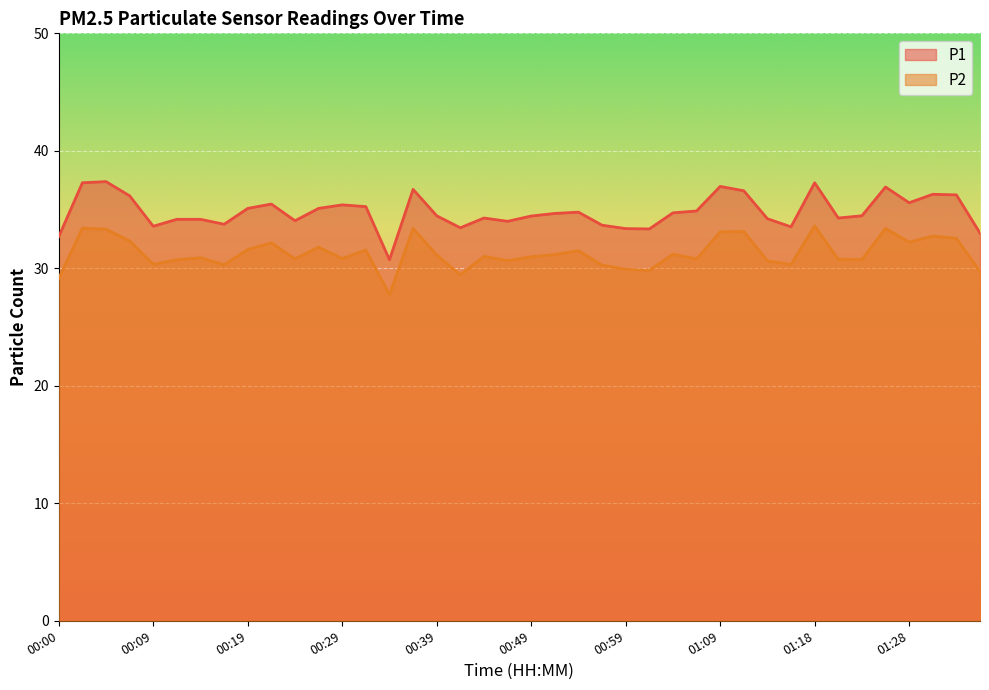

What is the total value across all series at 00:29?

66.2